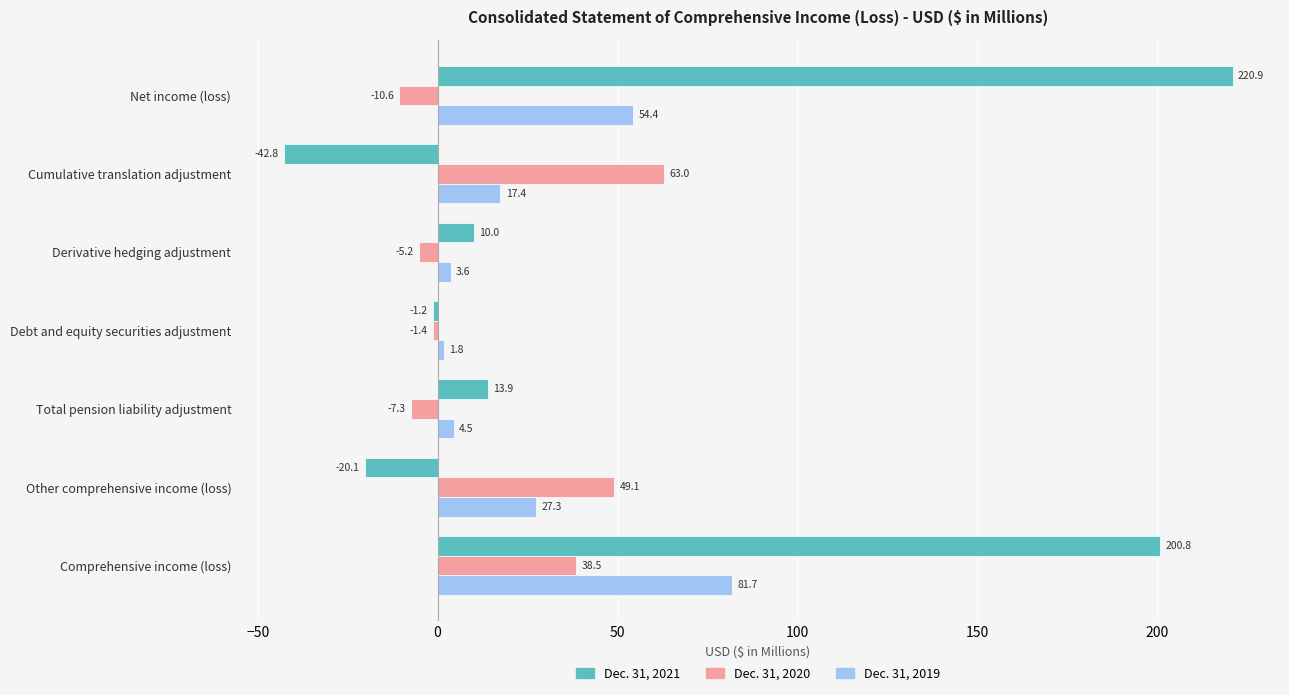

Which category has the highest value across all series?

Net income (loss)